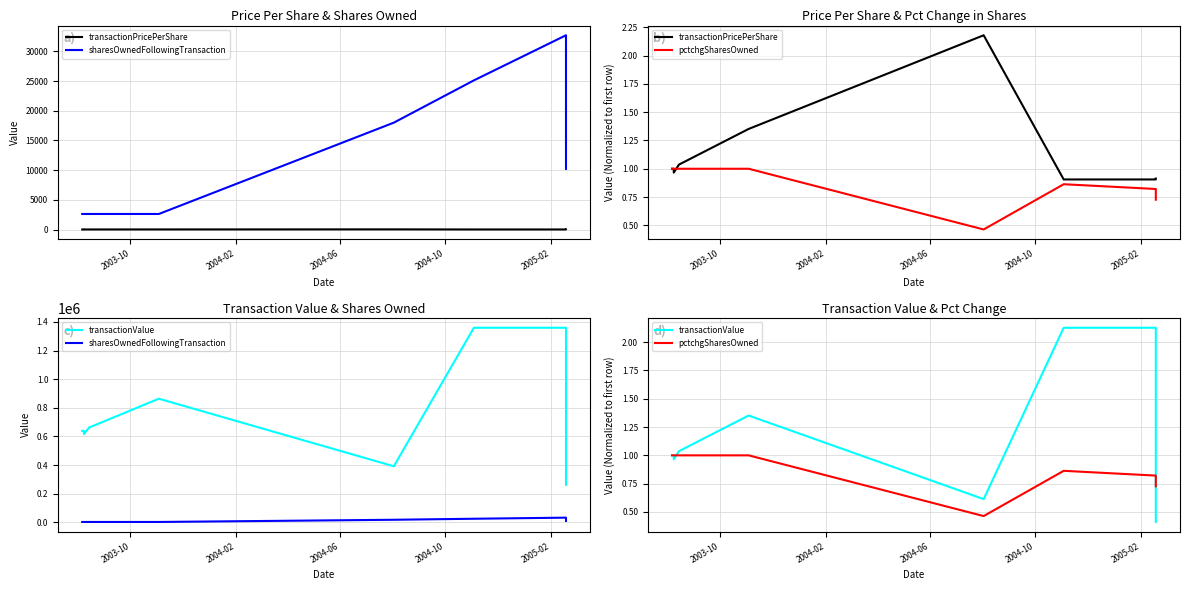

Is the value of transactionPricePerShare at 2004-02 greater than the value of pctchgSharesOwned at 8?

Yes